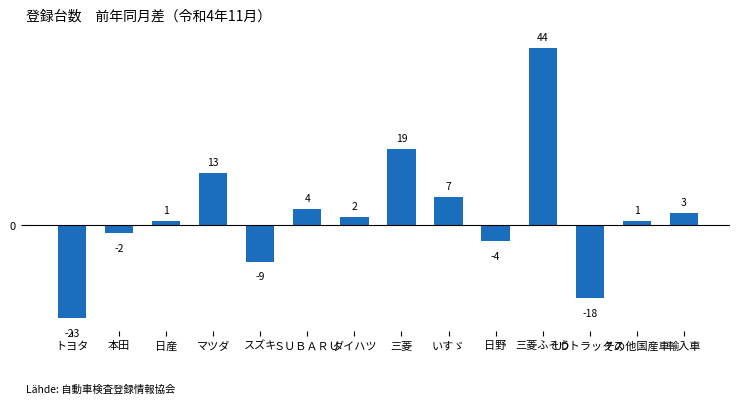

What is the label of the 3rd bar from the left?

日産